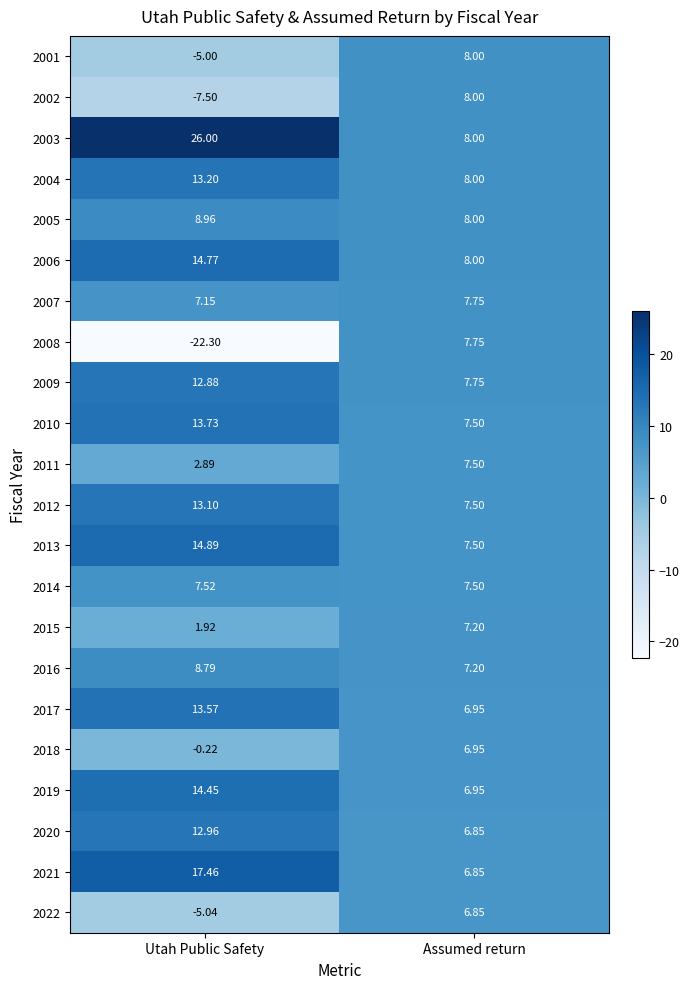

What is the minimum value shown in the chart?

-22.3